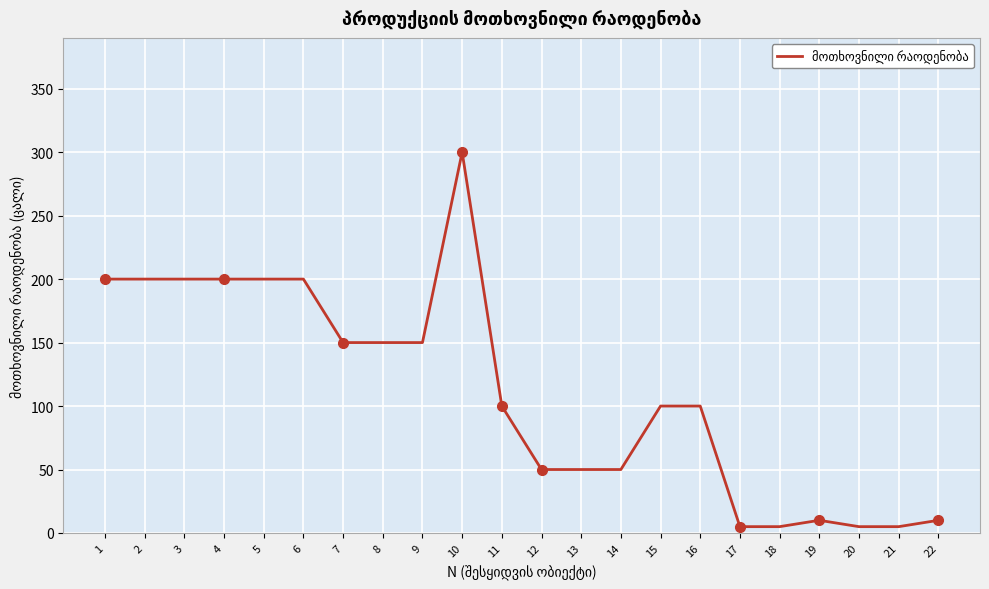

Reading left to right, list all the values displayed in this chart.

200	200	200	200	200	200	150	150	150	300	100	50	50	50	100	100	5	5	10	5	5	10